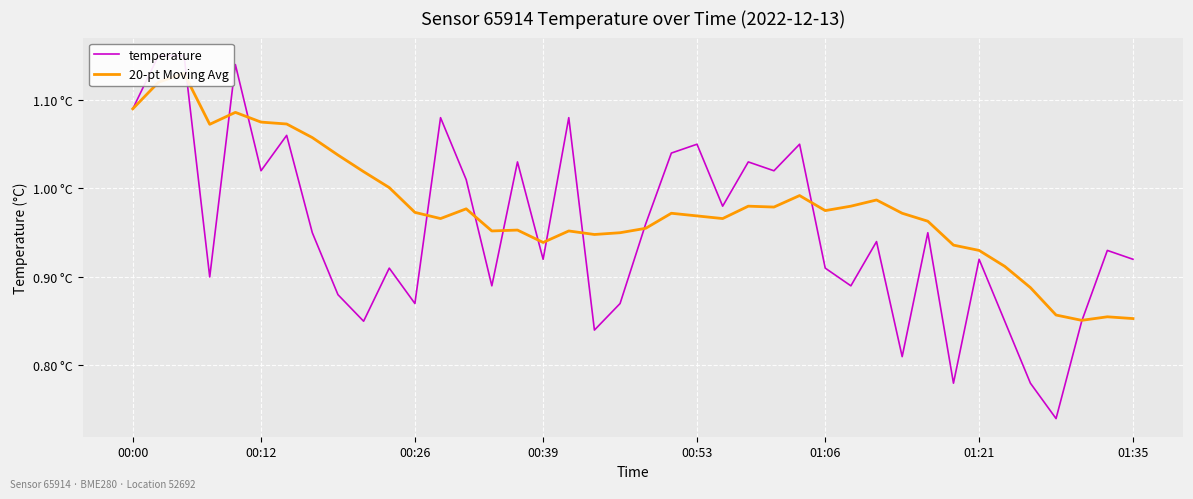

Between 00:26 and 14, which series saw the biggest shift?

temperature